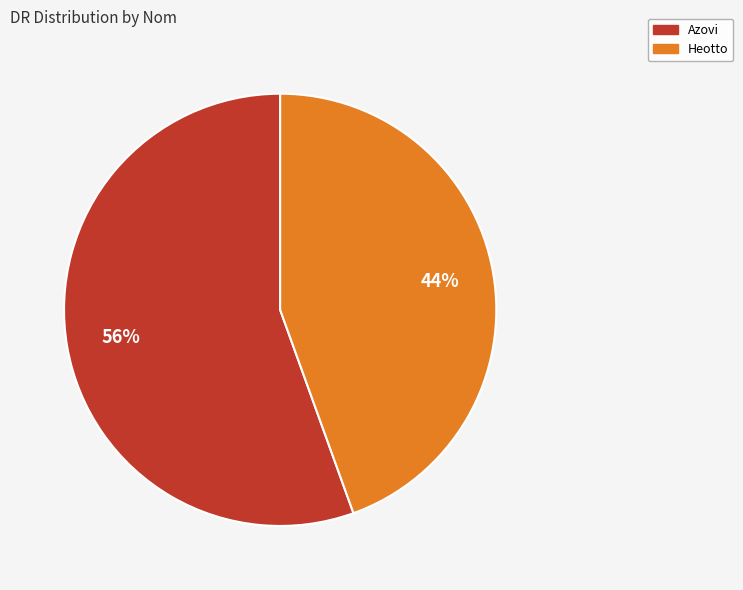

To the nearest percent, what percentage of the pie is Heotto?

44%